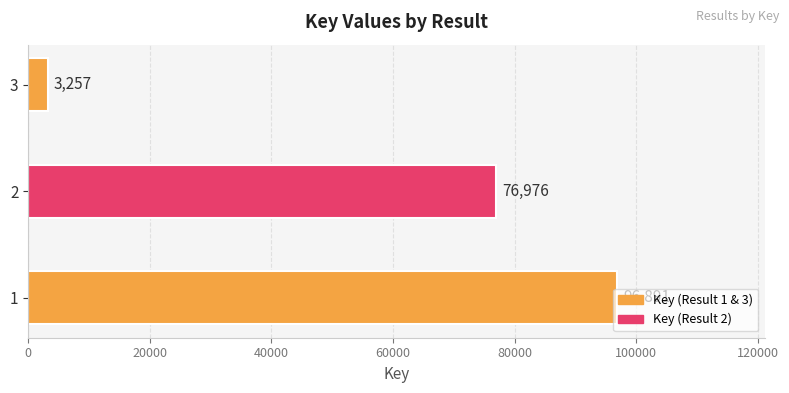

What value does the data have at 2, to the nearest 100?

77000